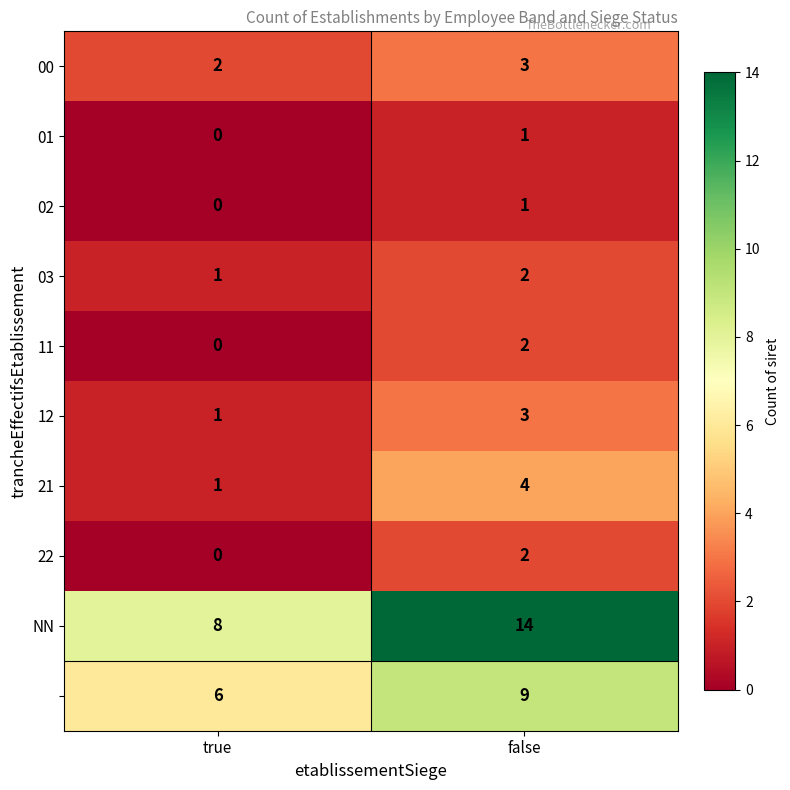

Which category has the lowest value across all series?

true